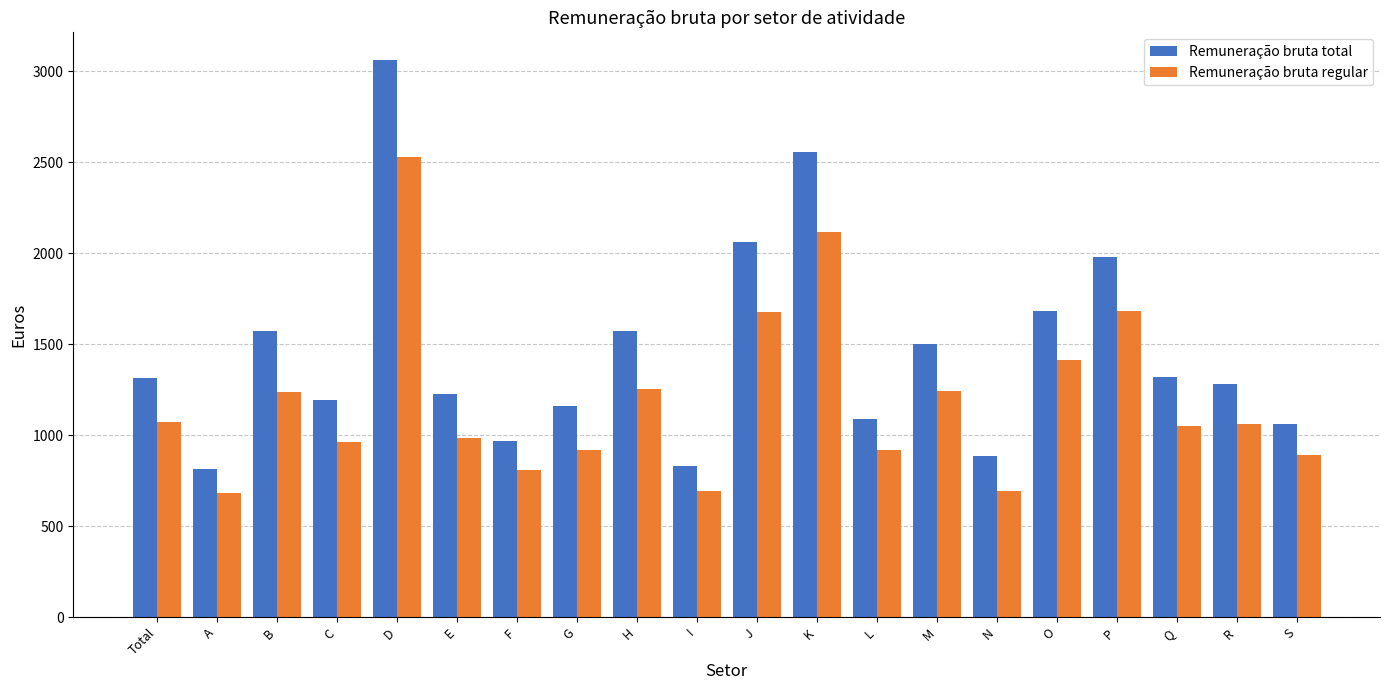

List the series in order of their overall mean, highest first.

Remuneração bruta total, Remuneração bruta regular